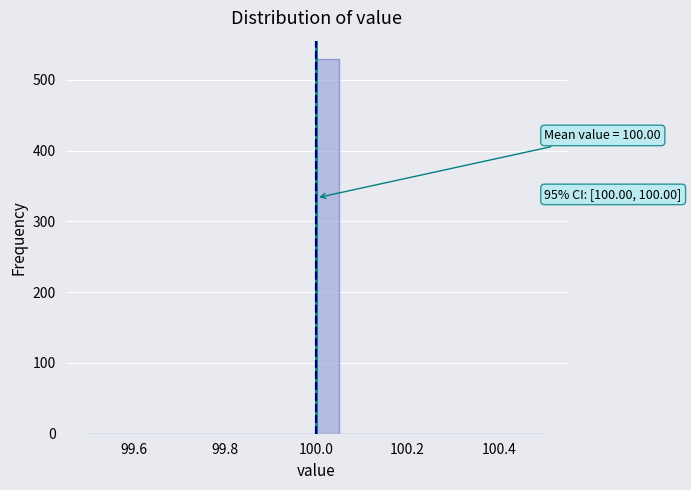

Around what value on the x-axis is the tallest bar? Give the approximate position of its centre, as read against the axis.

100.02